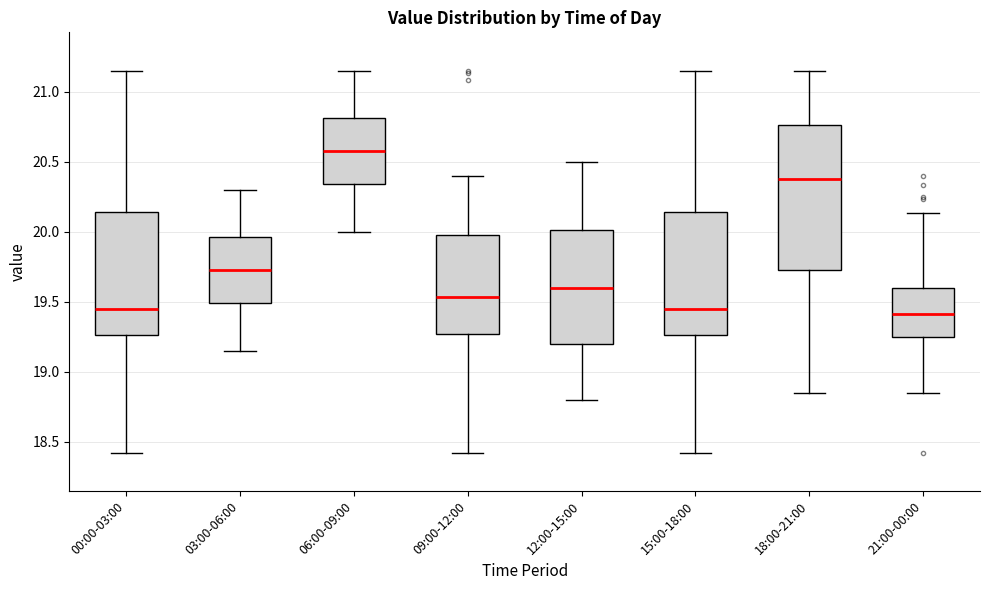

Reading left to right, read every box against the y-axis: the position of its median line, the range the box covers, and the ends of its whiskers. The values are not printed on the chart, so give them approximately, as read against the axis.

00:00-03:00: median 19.45, box 19.25 to 20.15, whiskers 18.40 to 21.15
03:00-06:00: median 19.75, box 19.50 to 19.95, whiskers 19.15 to 20.30
06:00-09:00: median 20.60, box 20.35 to 20.80, whiskers 20.00 to 21.15
09:00-12:00: median 19.55, box 19.25 to 19.95, whiskers 18.40 to 20.40
12:00-15:00: median 19.60, box 19.20 to 20.00, whiskers 18.80 to 20.50
15:00-18:00: median 19.45, box 19.25 to 20.15, whiskers 18.40 to 21.15
18:00-21:00: median 20.40, box 19.75 to 20.75, whiskers 18.85 to 21.15
21:00-00:00: median 19.40, box 19.25 to 19.60, whiskers 18.85 to 20.15